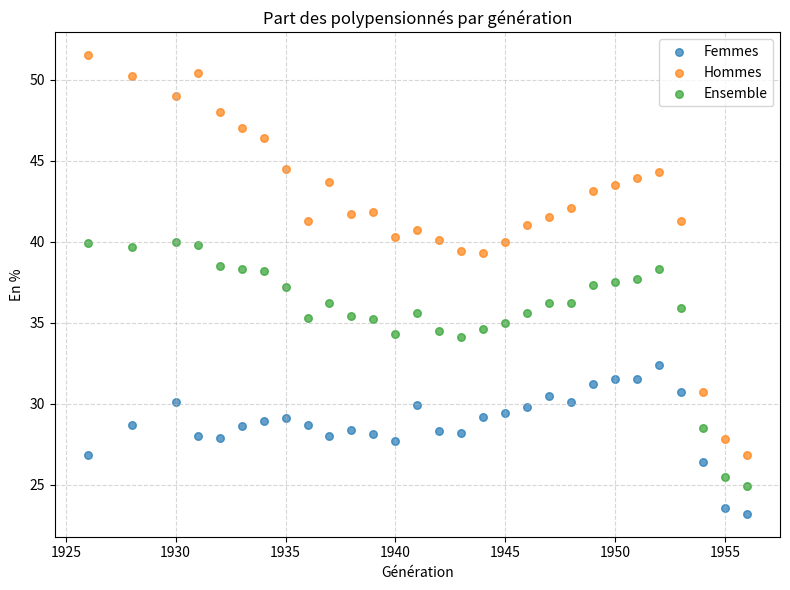

Which series contains the highest Y value?

Hommes